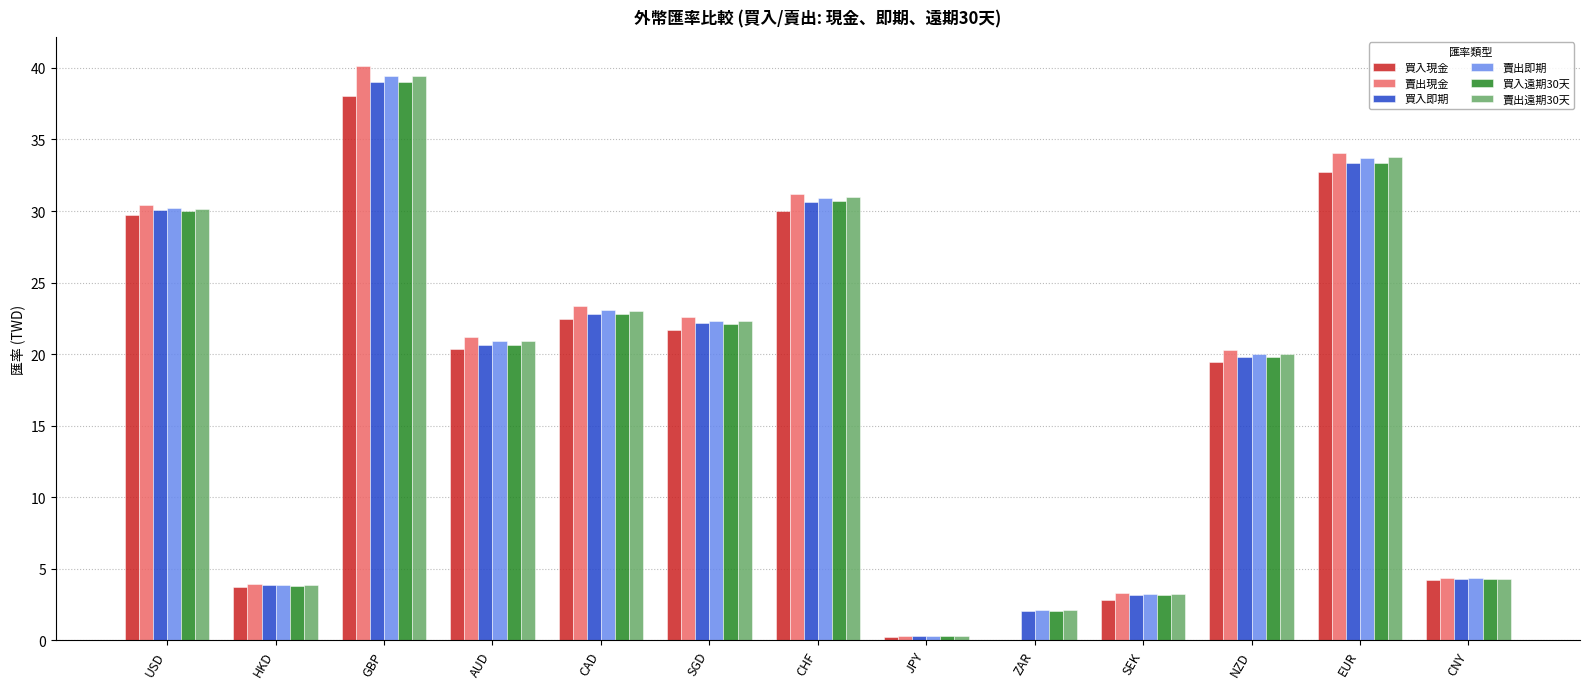

What value does the 買入現金 series have at USD?

29.8